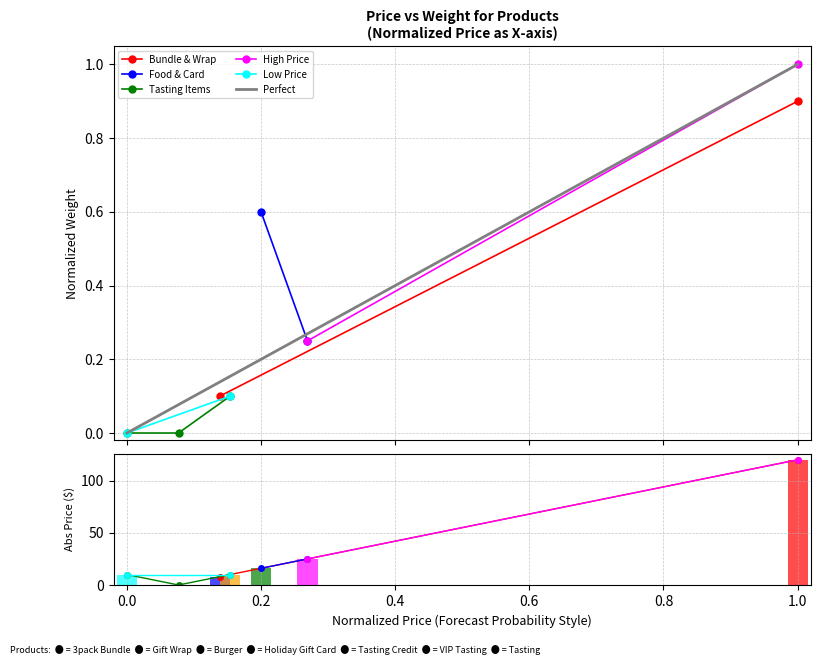

What value does the data have at 1.0?

120